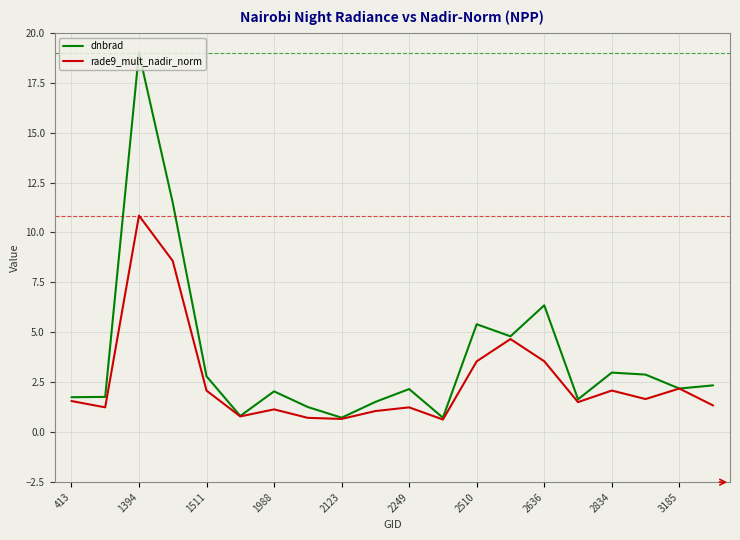

Count the number of categories in the chart.

20